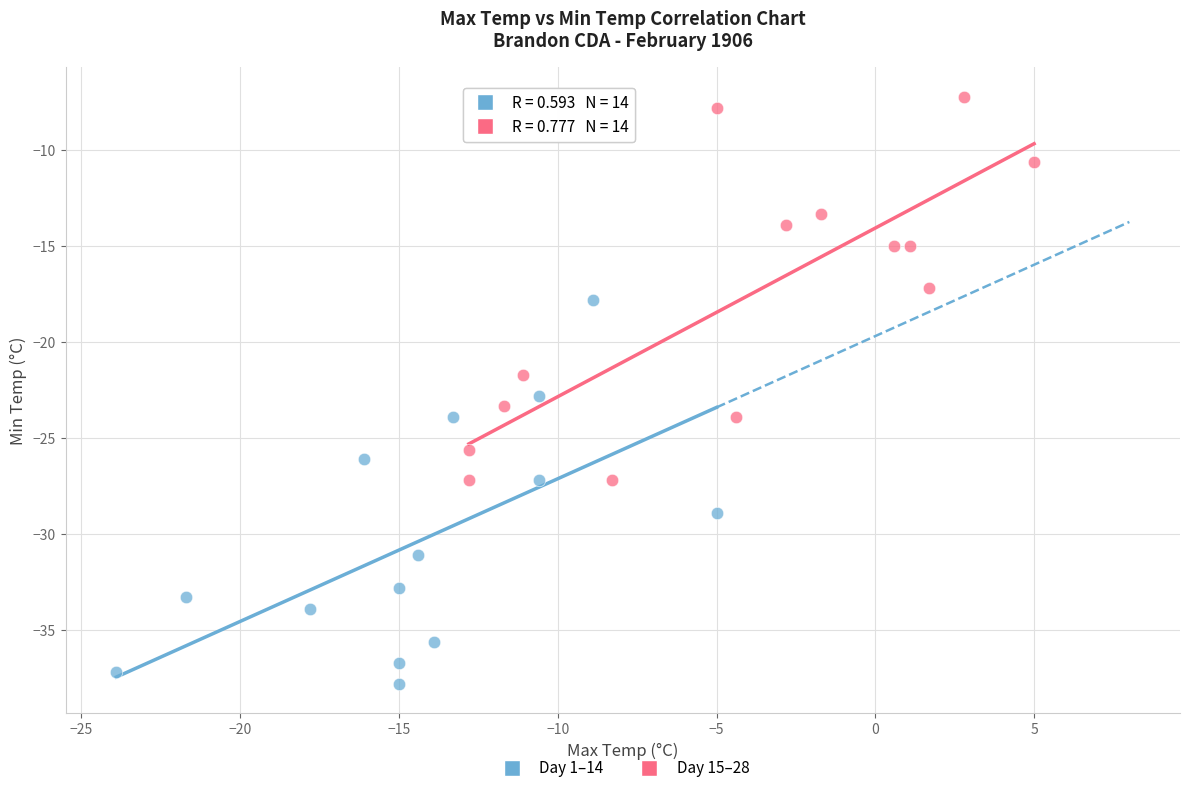

Which series reaches the maximum Y coordinate?

Day 15–28